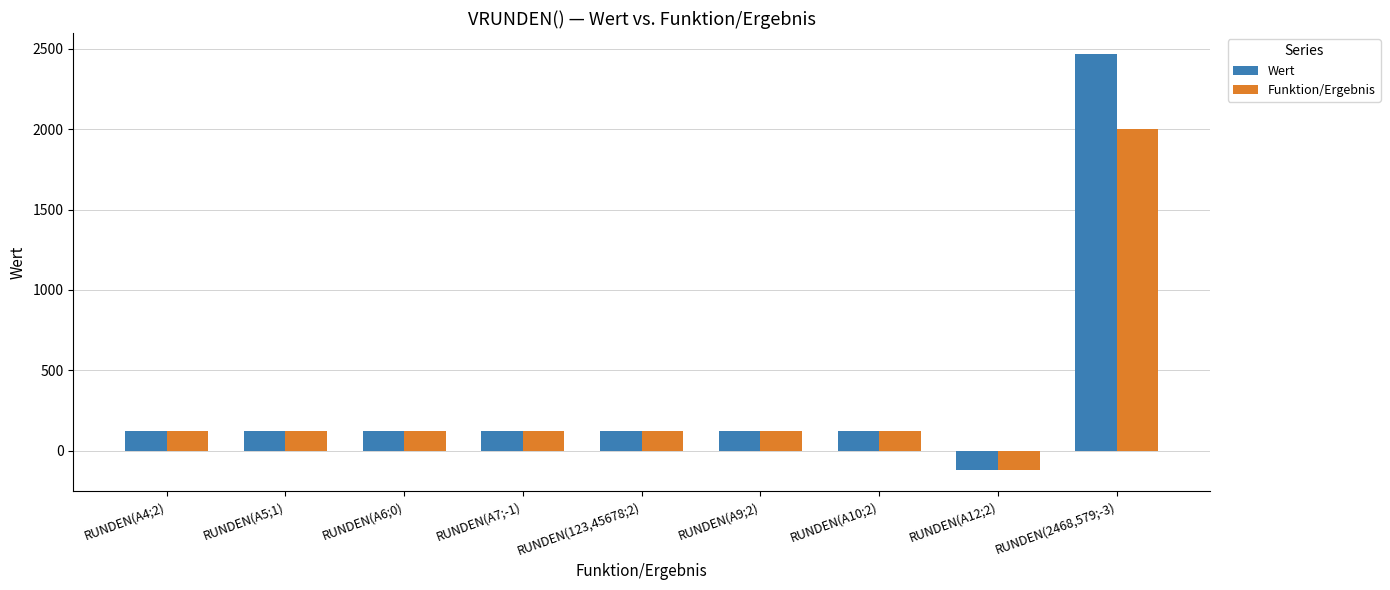

What are all the series names shown in the legend?

Wert, Funktion/Ergebnis